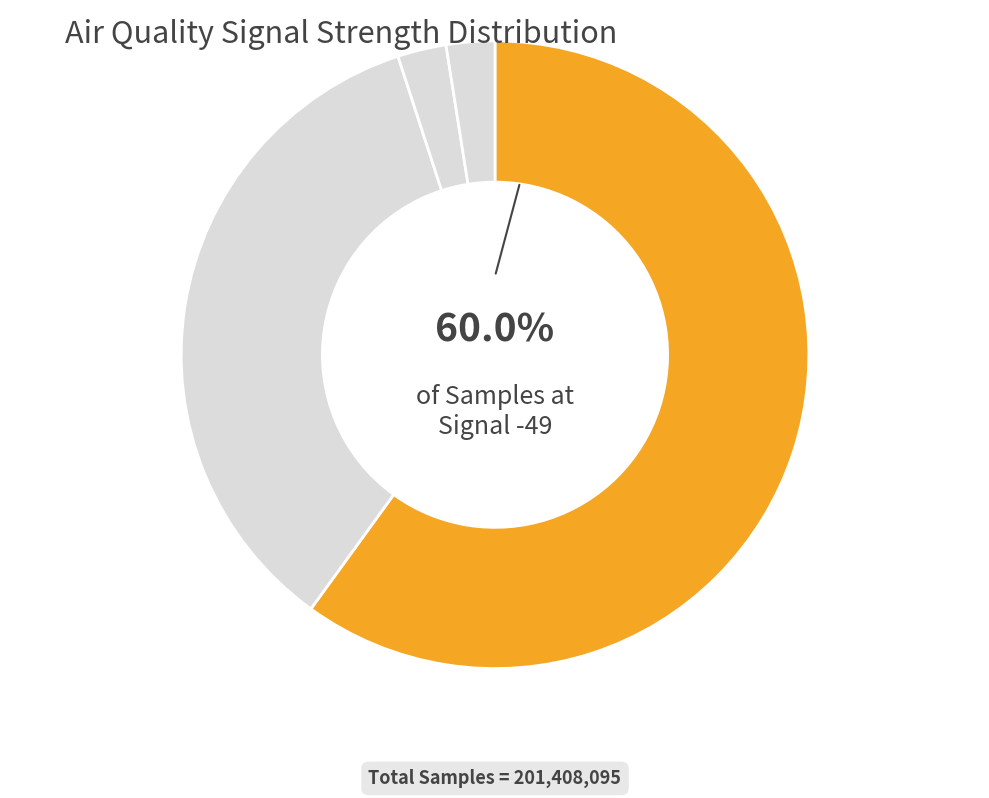

Count the number of slices in the pie.

4